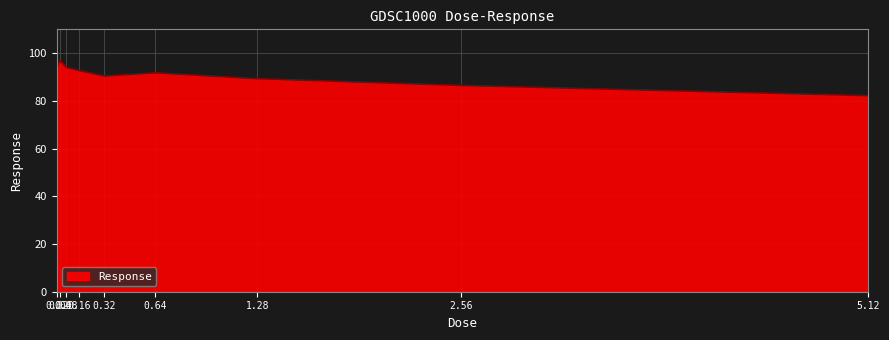

At which category does the data reach its first local valley?

0.32